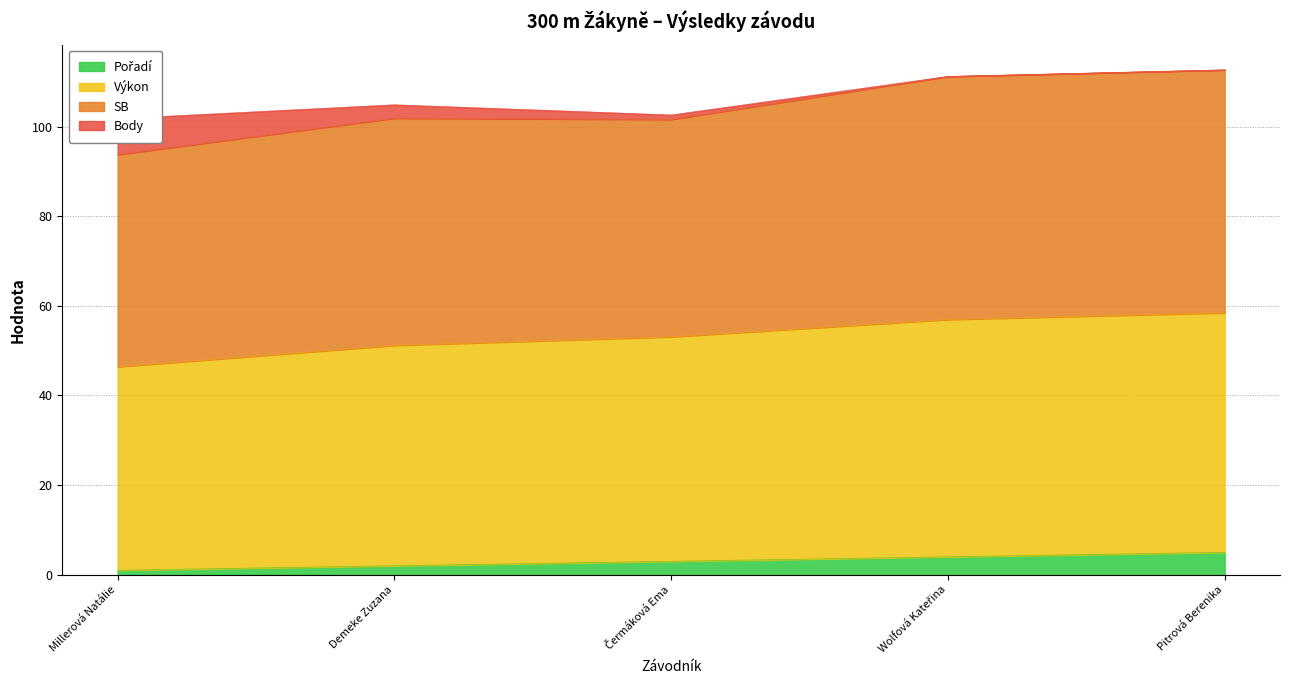

True or false: Výkon has a value of 58.5 at Pitrová Berenika.

True